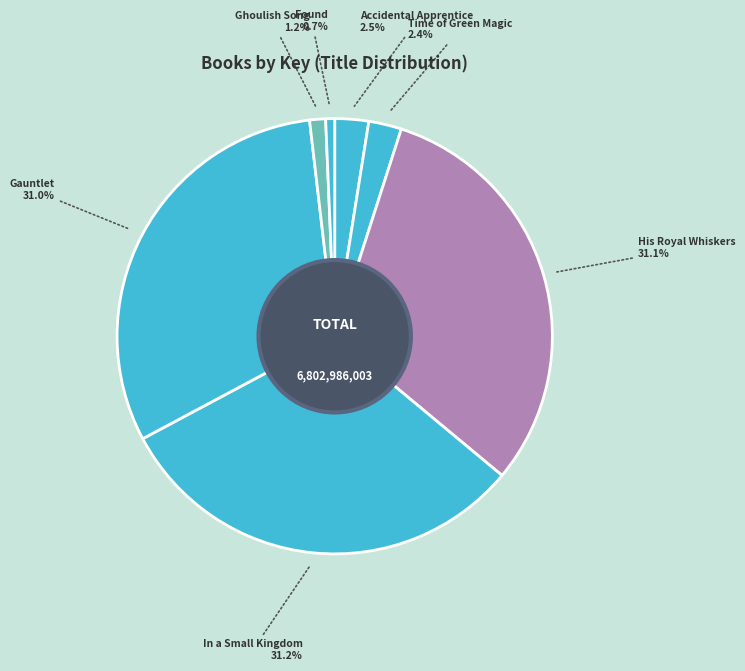

How many segments does this pie chart have?

7